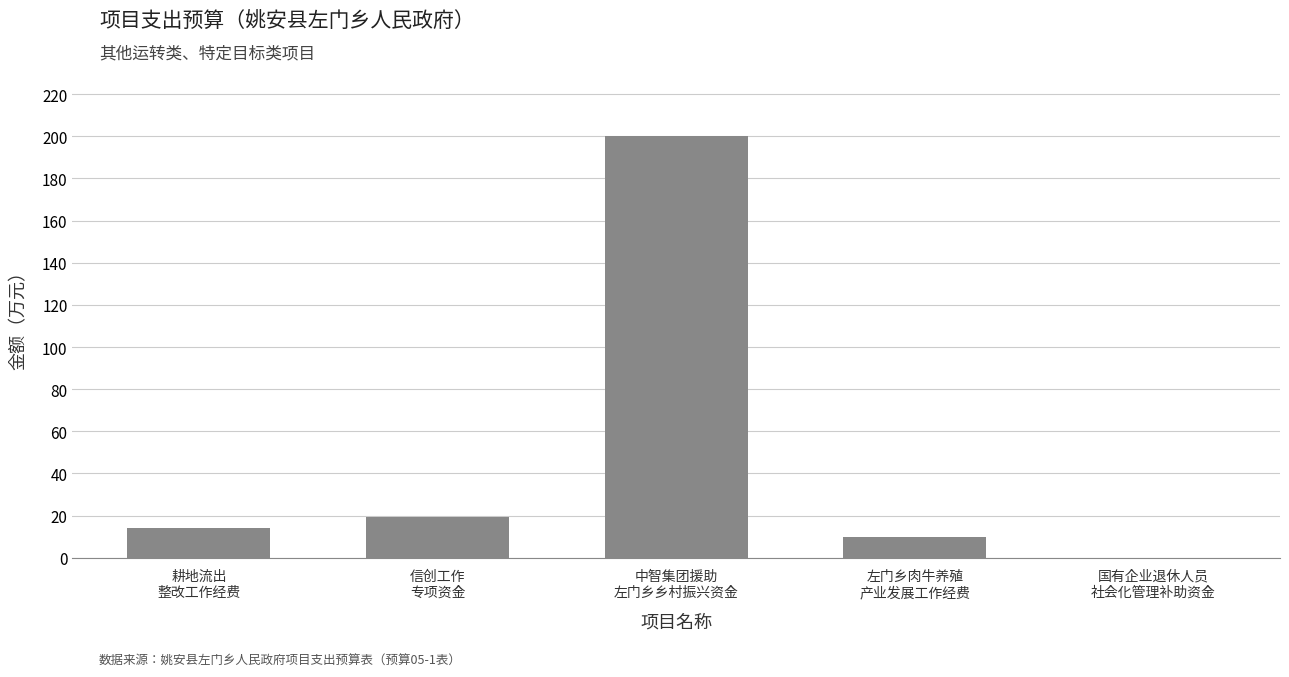

What is the sum of all values?

243.3